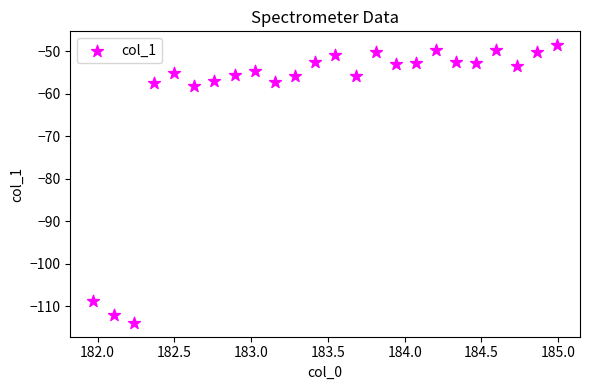

What Y value in the scatter plot is closest to -81?

-58.2